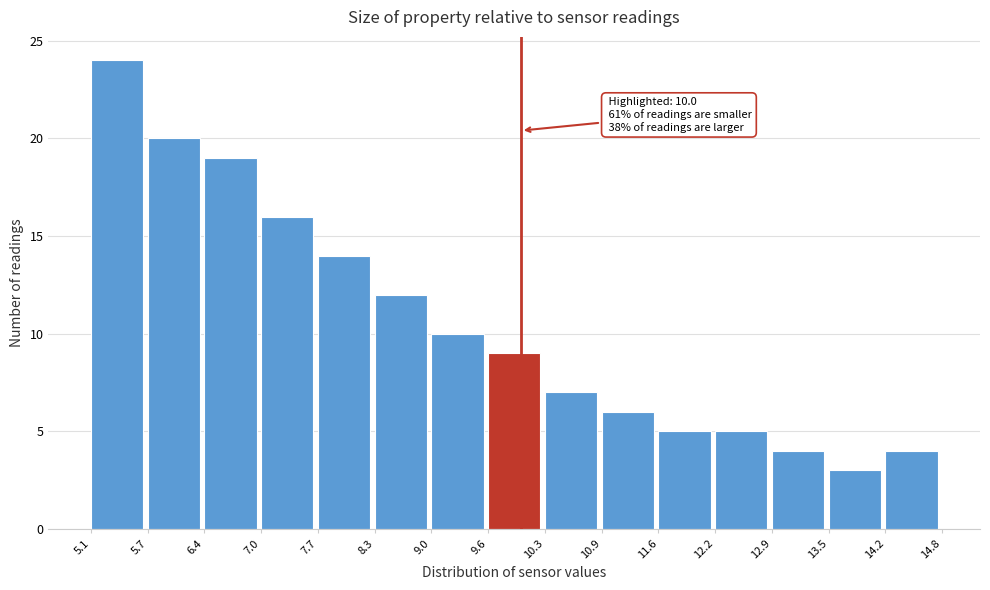

Over which range of the x-axis is the bar tallest?

5.1 to 5.7